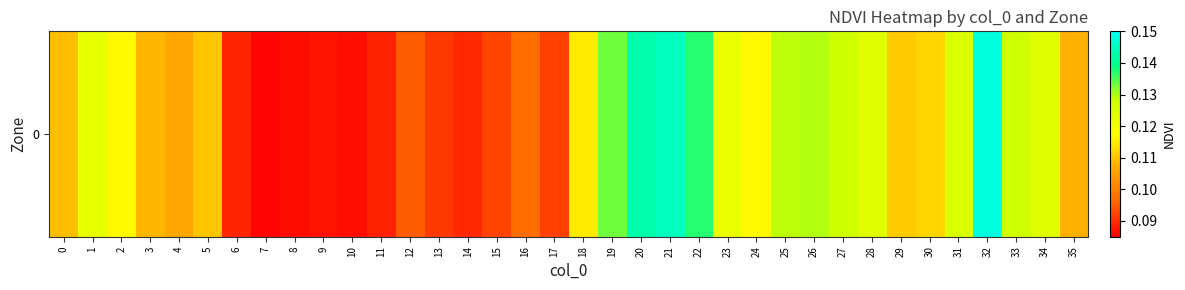

What is the sum of all values?

4.0